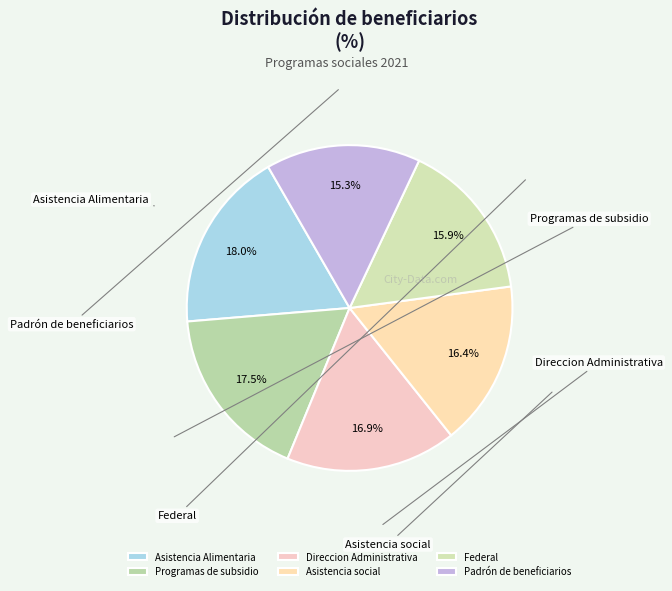

The Programas de subsidio slice represents 17% of the pie. True or false?

True